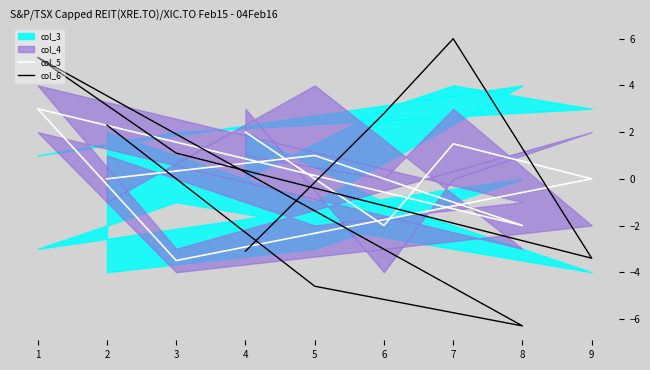

True or false: col_5 has more than 1 points higher than both neighbors.

True